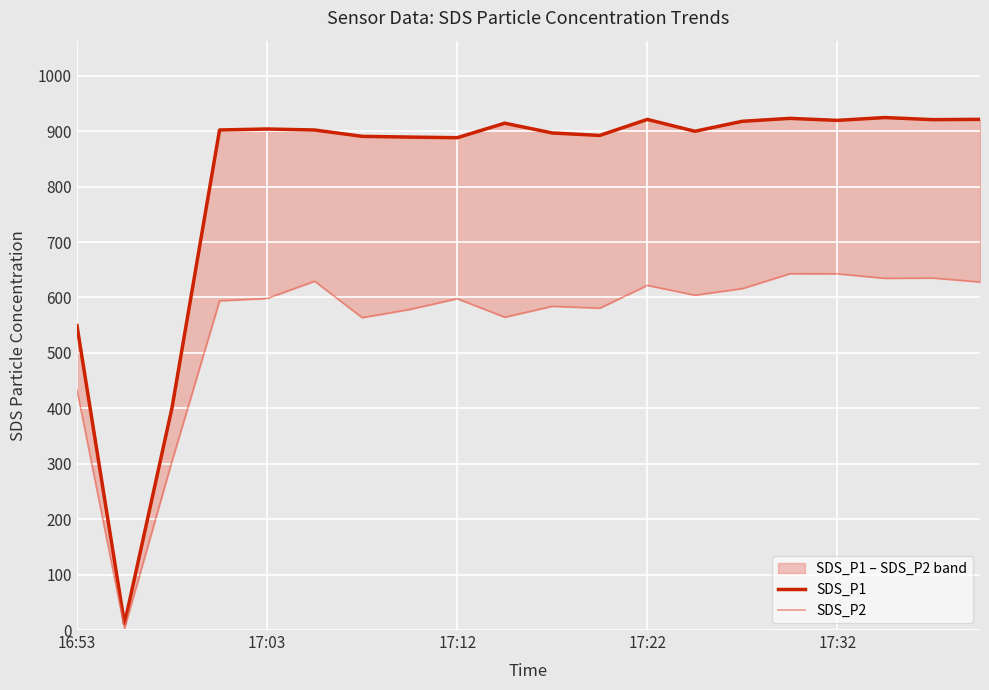

What is the maximum value shown in the chart?

924.6